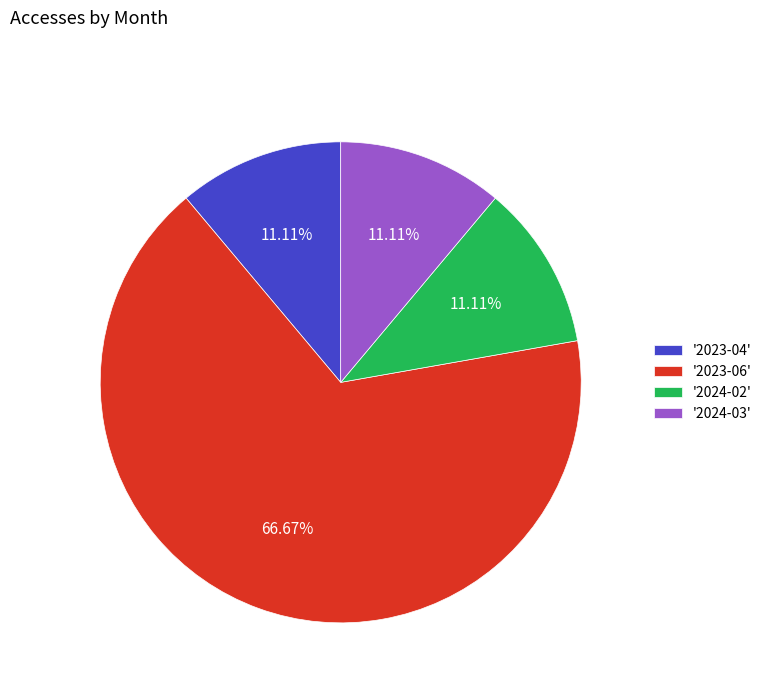

Does any single category account for the majority?

Yes